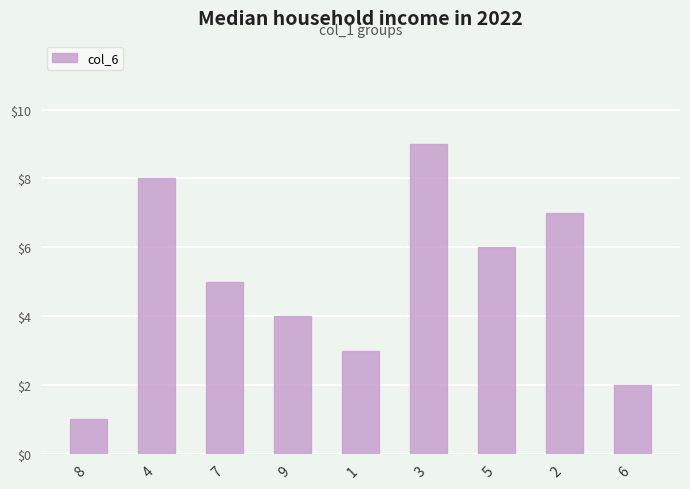

What is the sum of all values?

45